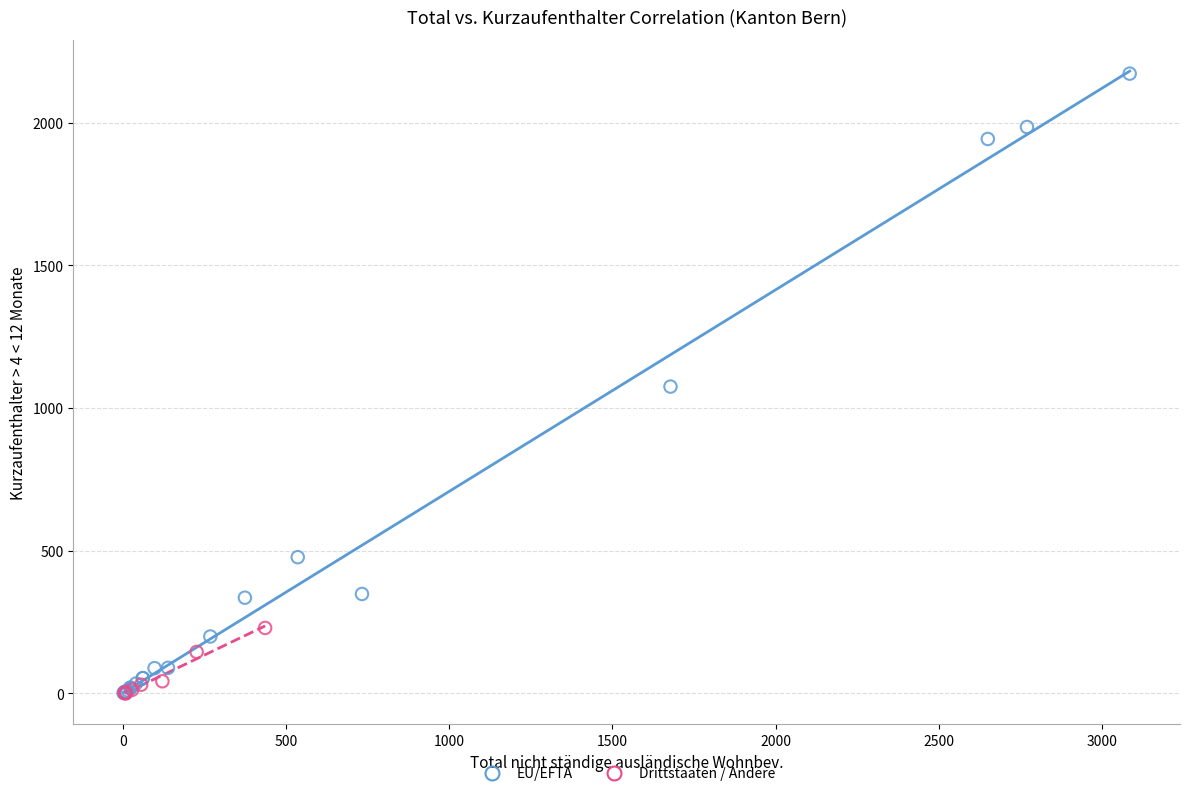

What are all the series names shown in the legend?

EU/EFTA, Drittstaaten / Andere